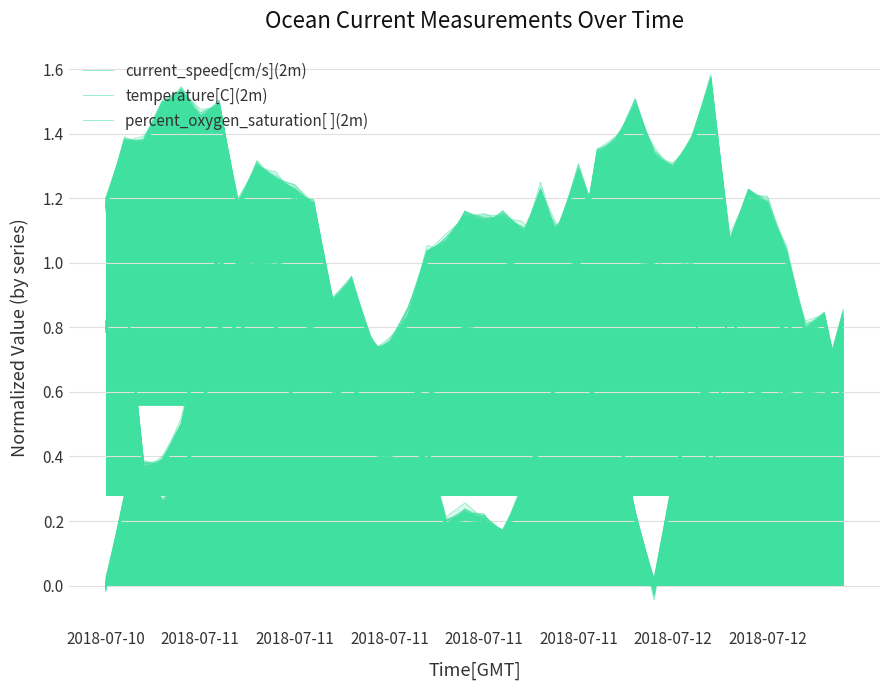

What is the difference between the maximum and minimum values in the current_speed[cm/s](2m) series?

1.0